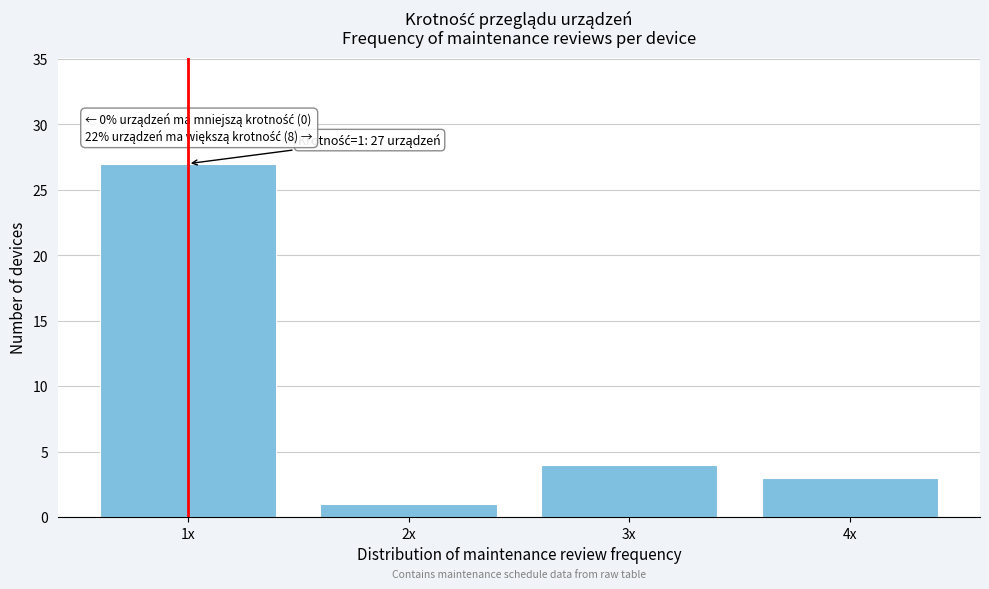

Reading left to right, list all the values displayed in this chart.

1x=27	2x=1	3x=4	4x=3